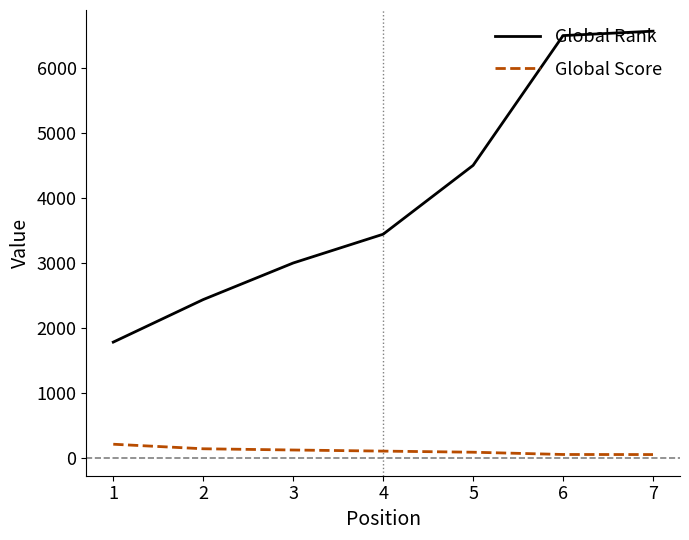

What are all the series names shown in the legend?

Global Rank, Global Score